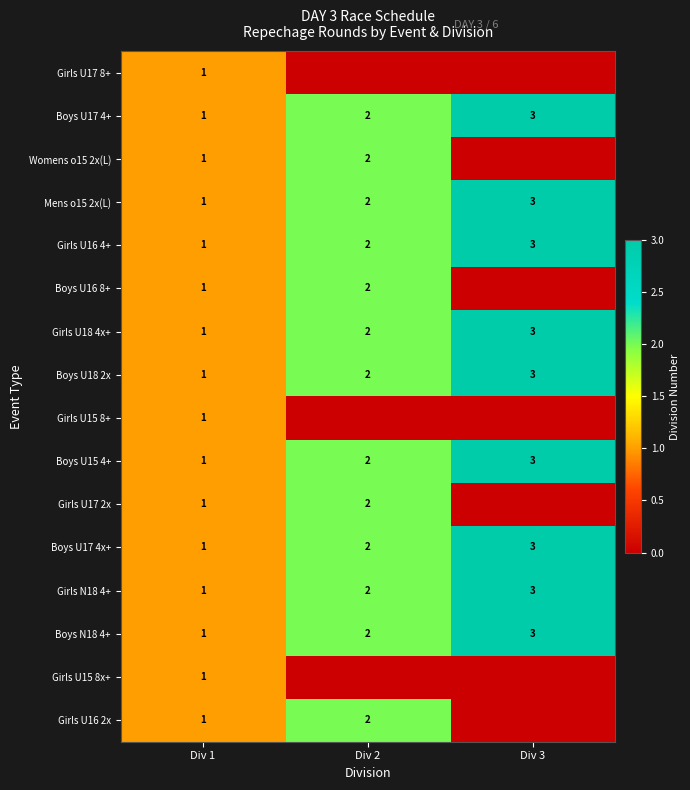

Rank the categories by Mens o15 2x(L) value from lowest to highest.

Div 1, Div 2, Div 3